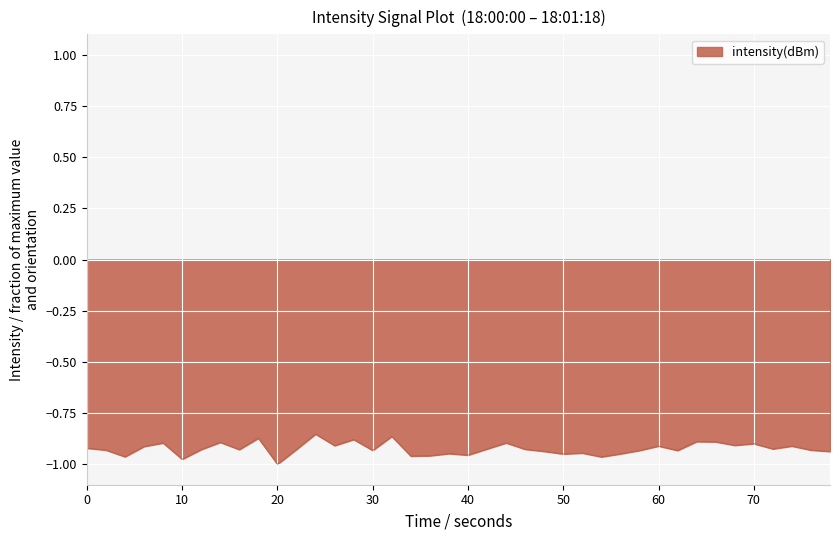

Does the chart have visible grid lines?

Yes